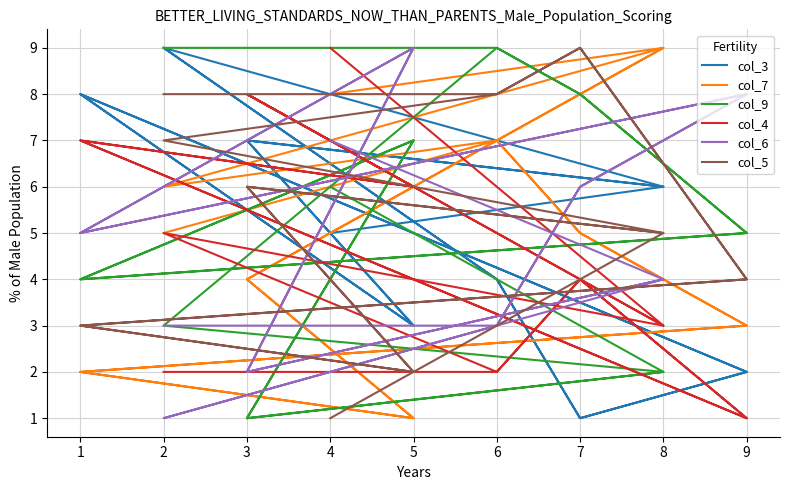

What is the difference between the maximum and minimum values in the col_5 series?

8